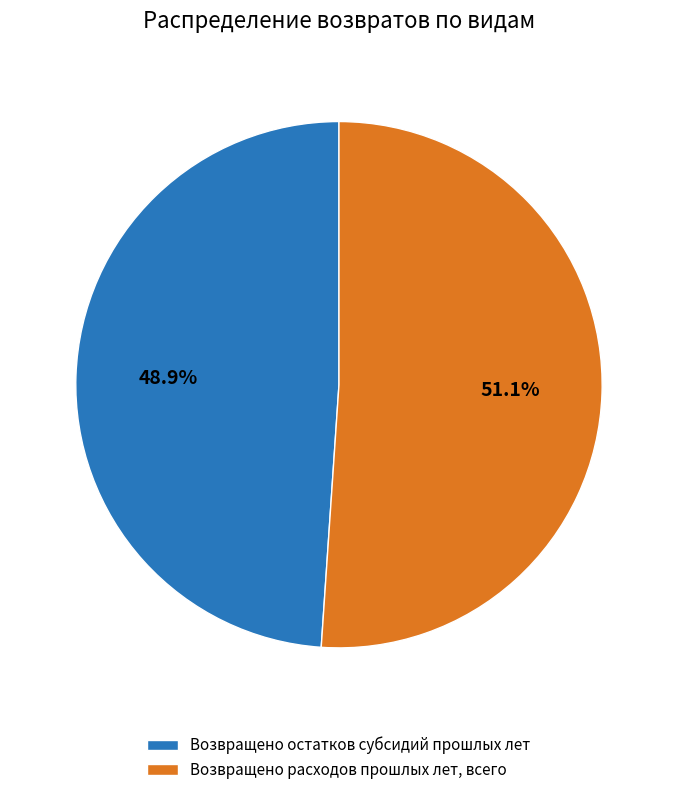

Does any single category account for the majority?

Yes